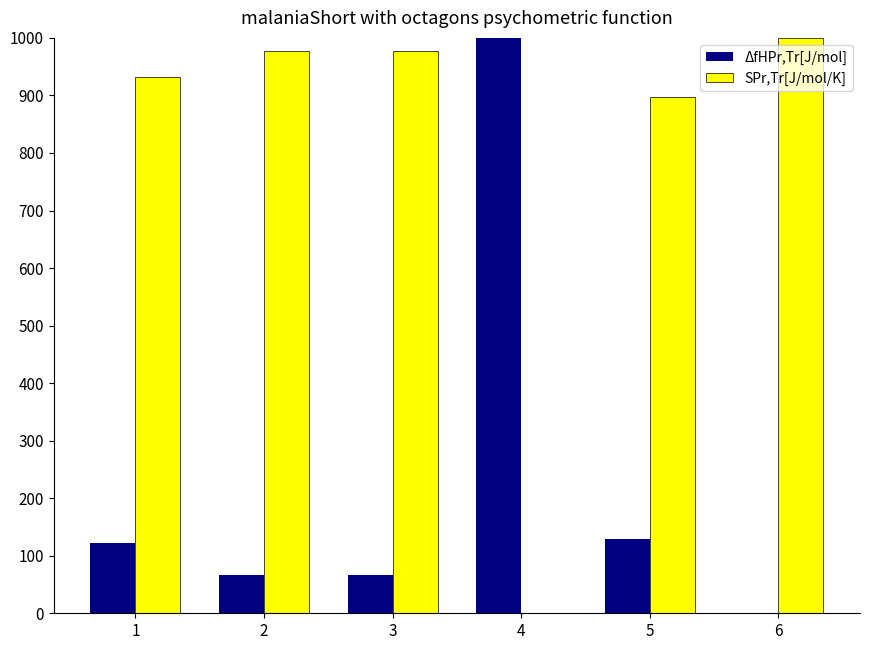

Reading left to right, list all the values displayed in this chart.

ΔfHPr,Tr[J/mol]: 1=122.0	2=65.7	3=65.7	4=1000.0	5=129.3	6=0.0
SPr,Tr[J/mol/K]: 1=931.7	2=977.5	3=977.5	4=0.0	5=897.9	6=1000.0